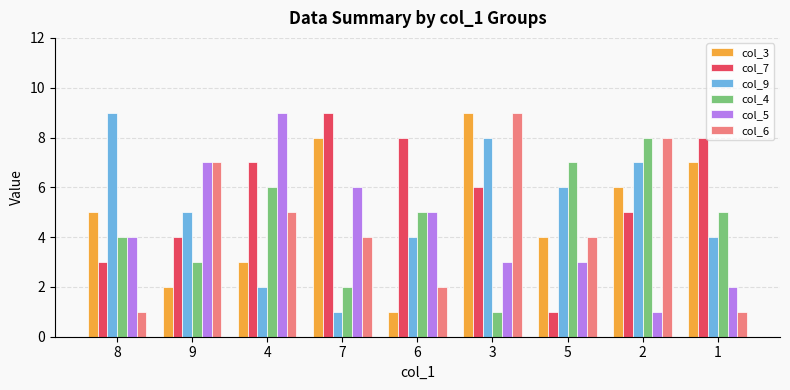

Is it true that col_6 equals 4 at 7?

True